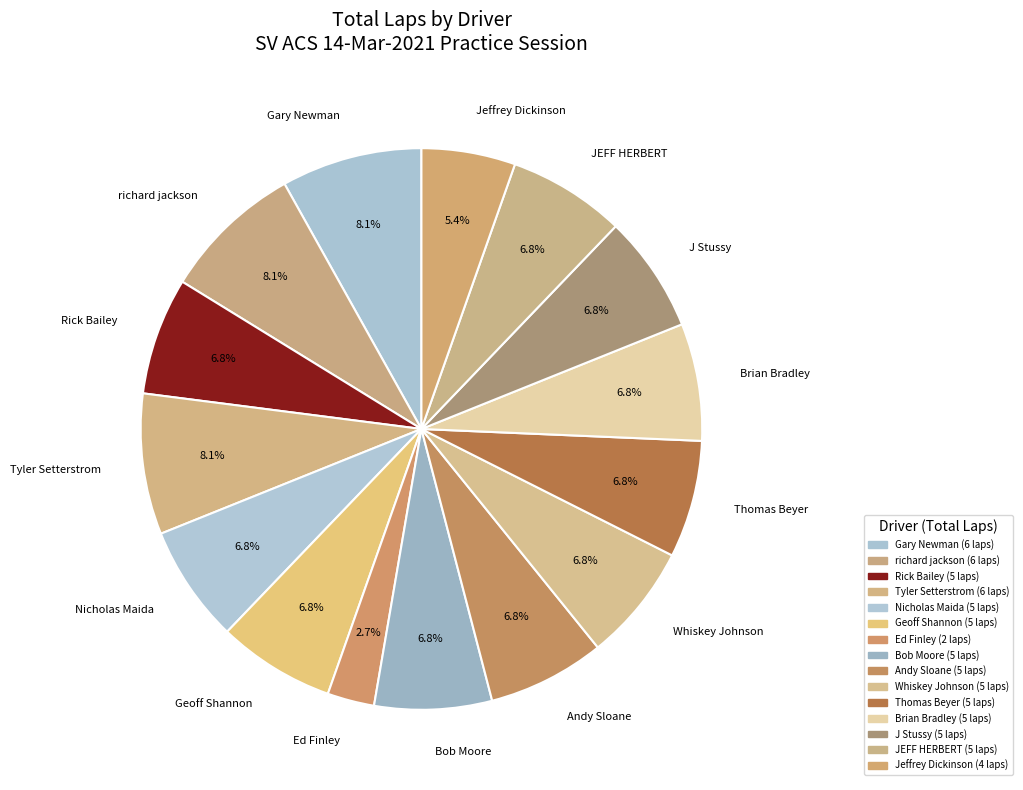

True or false: Rick Bailey accounts for 7% of the total.

True